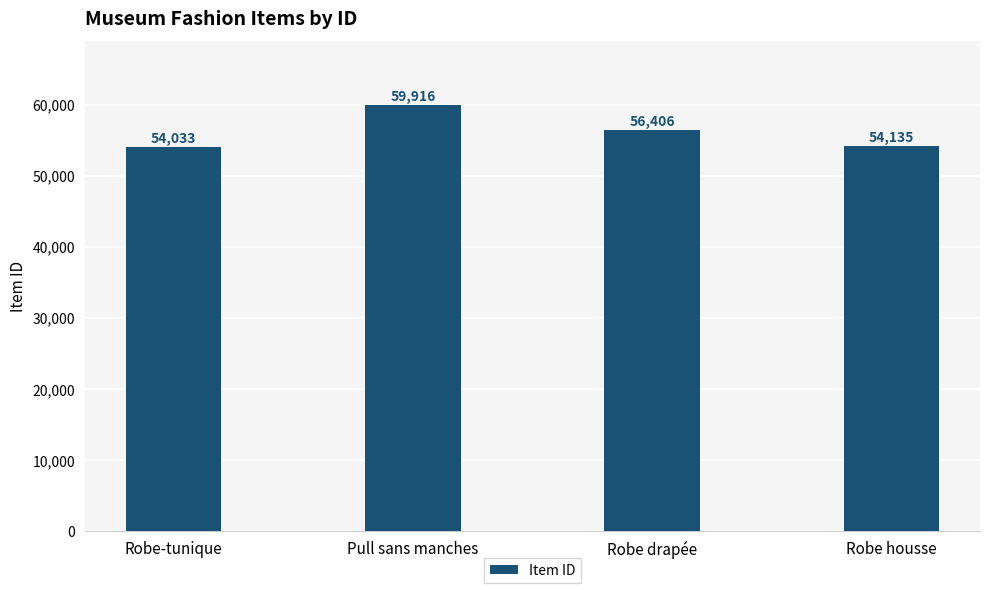

The value at Robe-tunique is 29638. True or false?

False